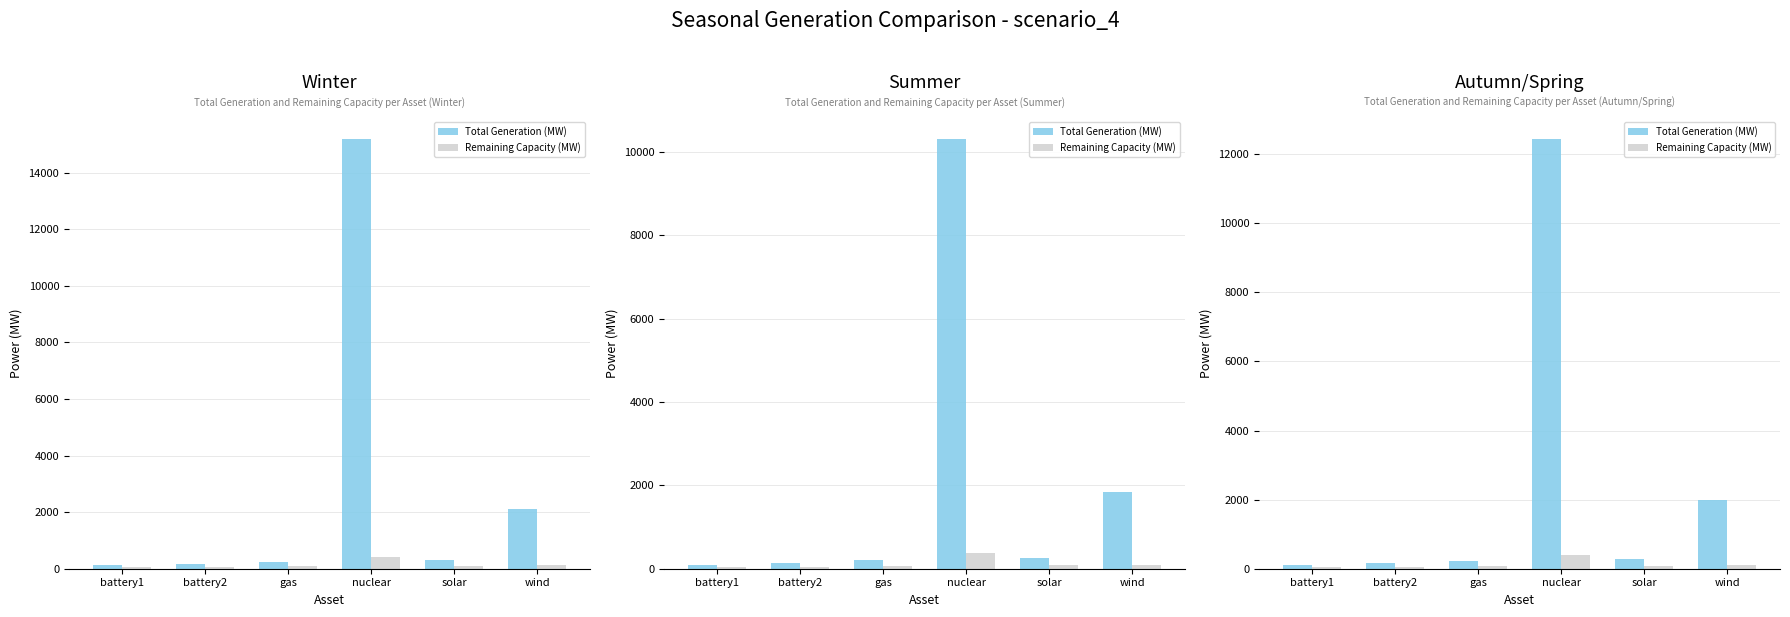

The Total Generation (MW) series shows 265.3 at battery2. True or false?

False